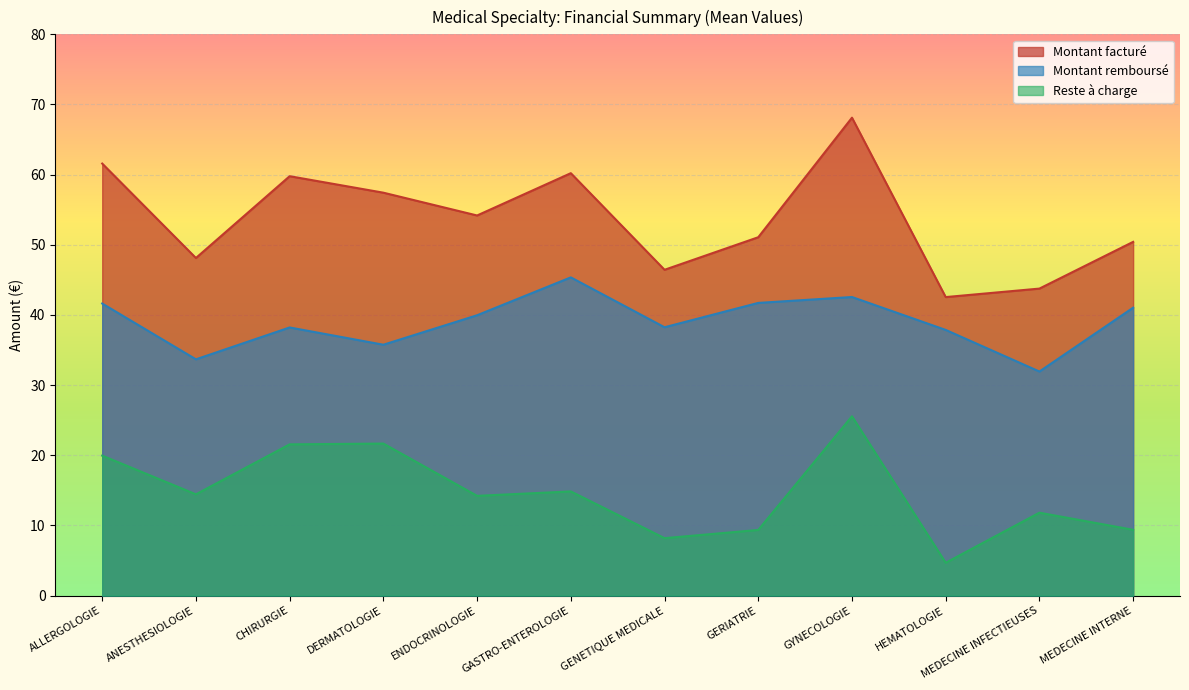

What are all the series names shown in the legend?

Montant facturé, Montant remboursé, Reste à charge